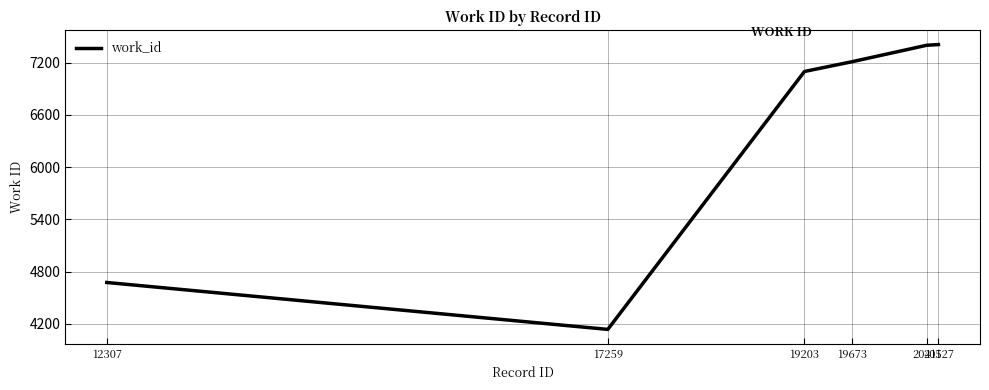

Count the number of data series in this chart.

1